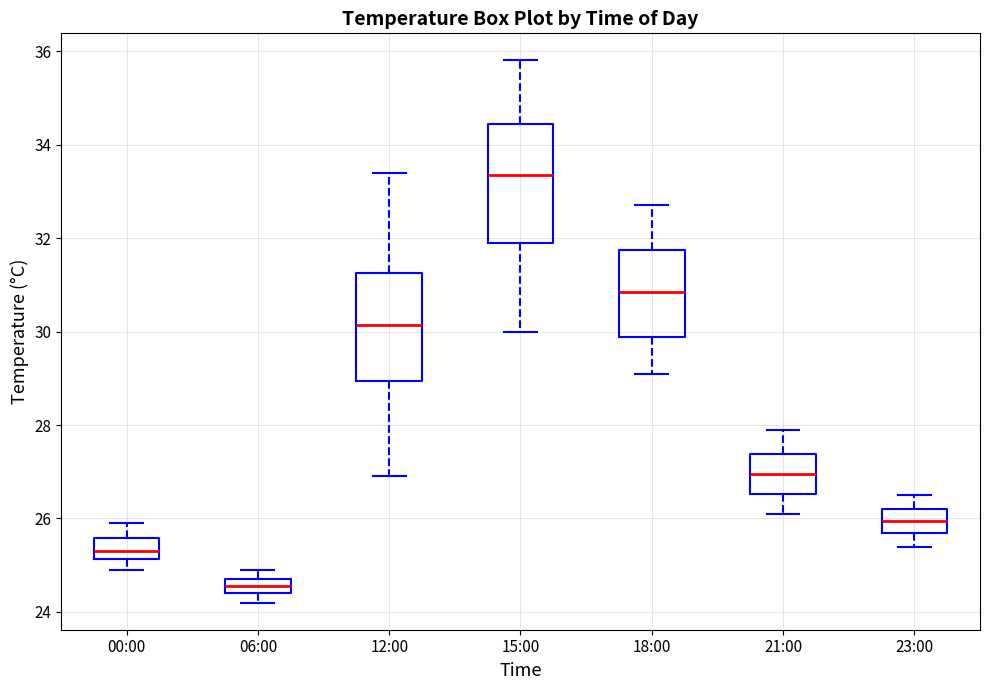

Where does the lower whisker of the box for 21:00 end on the y-axis? The values are not printed on the chart, so give them approximately, as read against the axis.

26.2